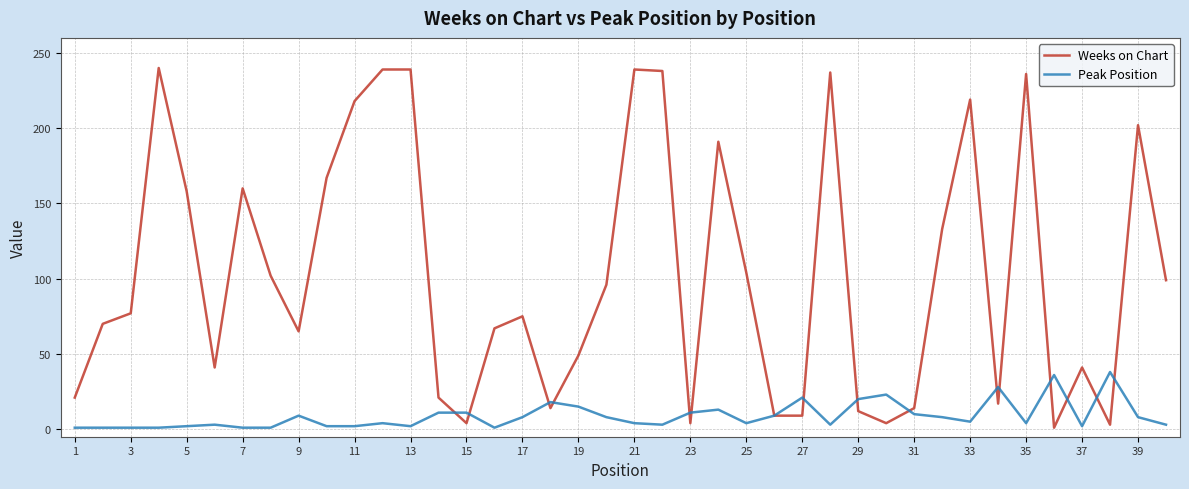

List the series in order of their peak value, highest first.

Weeks on Chart, Peak Position